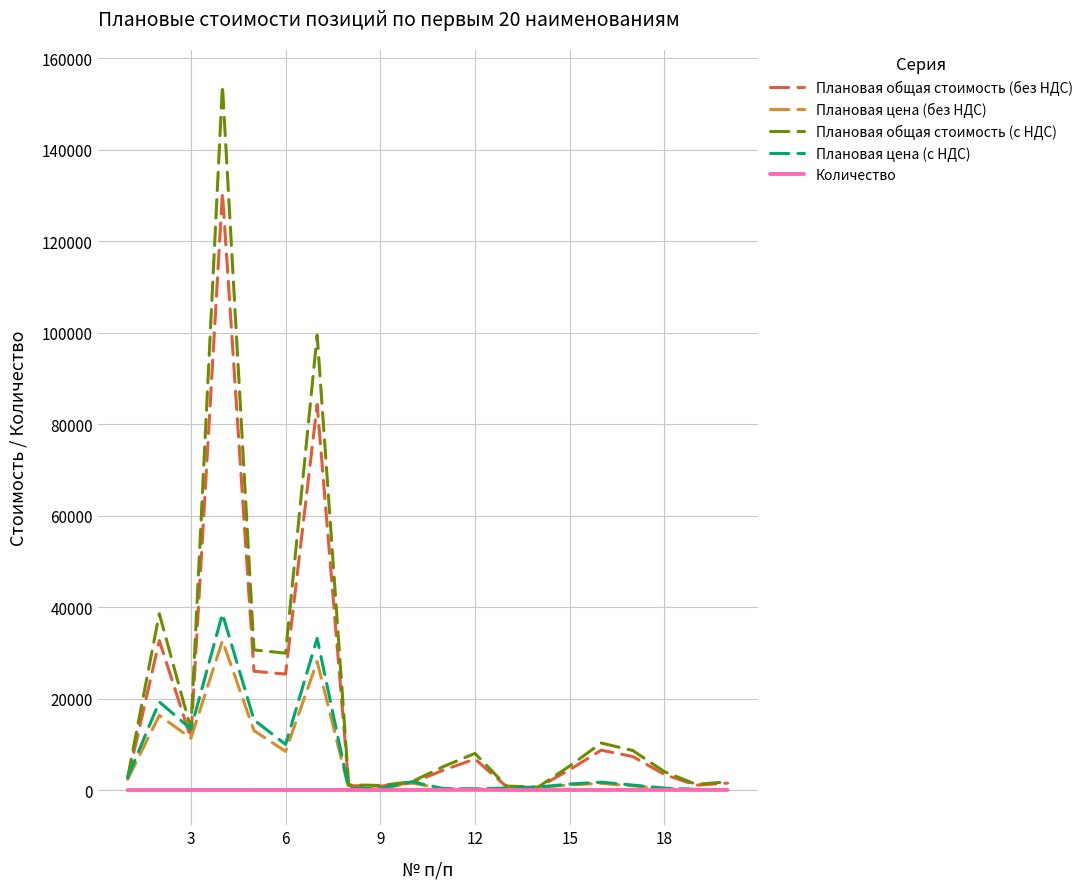

Rank the series by their maximum value, from highest to lowest.

Плановая общая стоимость (с НДС), Плановая общая стоимость (без НДС), Плановая цена (с НДС), Плановая цена (без НДС), Количество